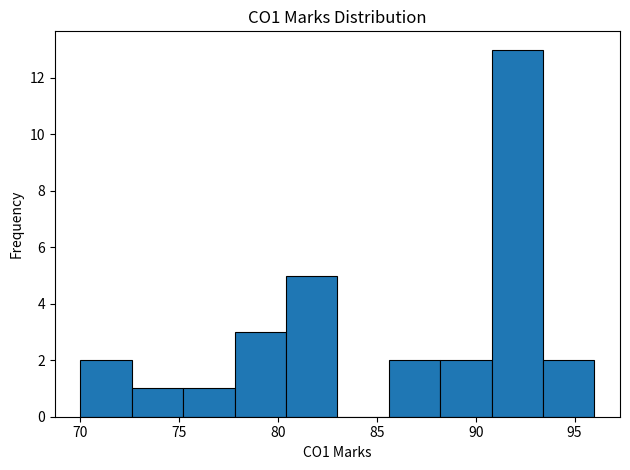

Which range on the x-axis has the tallest bar?

90.8 to 93.4